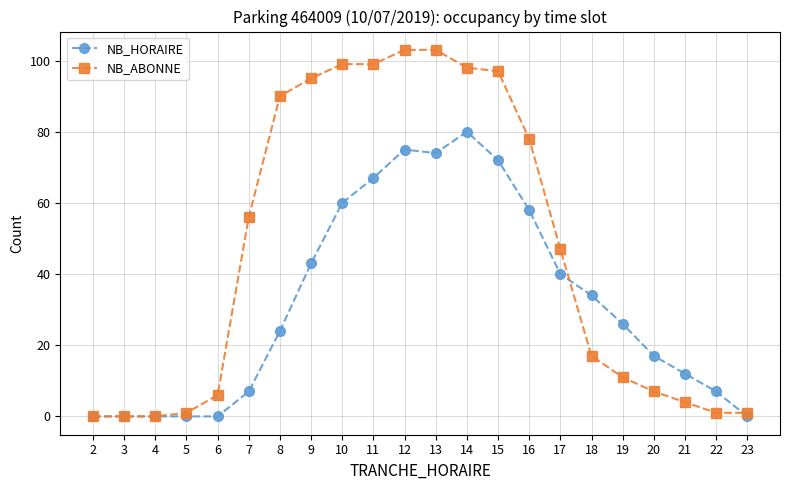

At which label is NB_HORAIRE closest to 40?

17